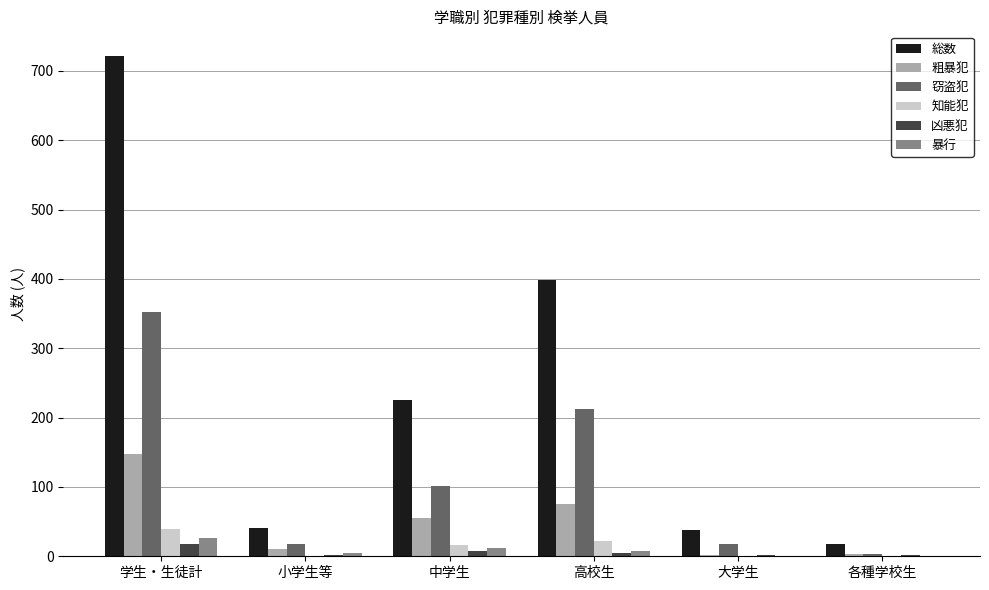

Which series has the largest total across all categories?

総数